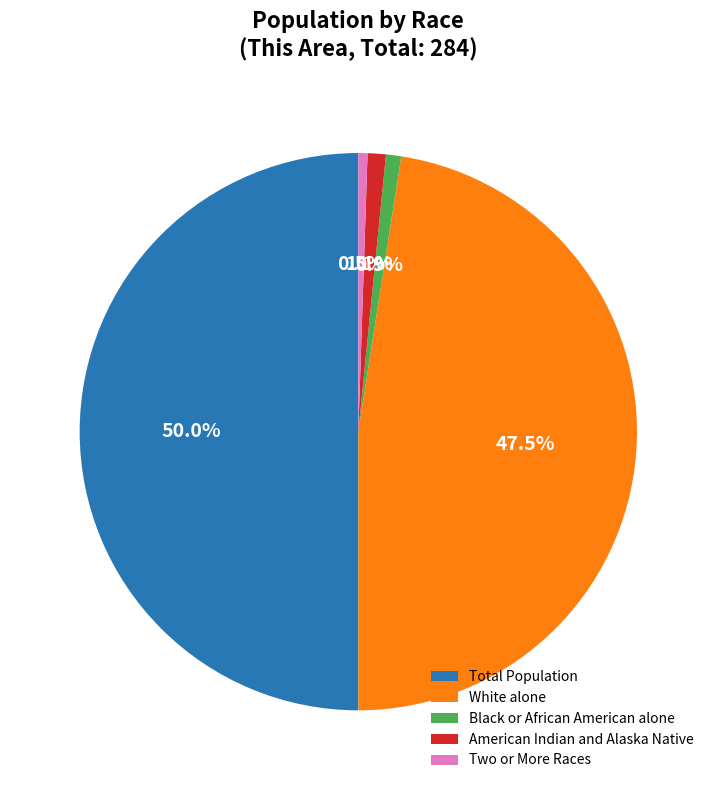

Which slice represents more than half of the pie?

Total Population